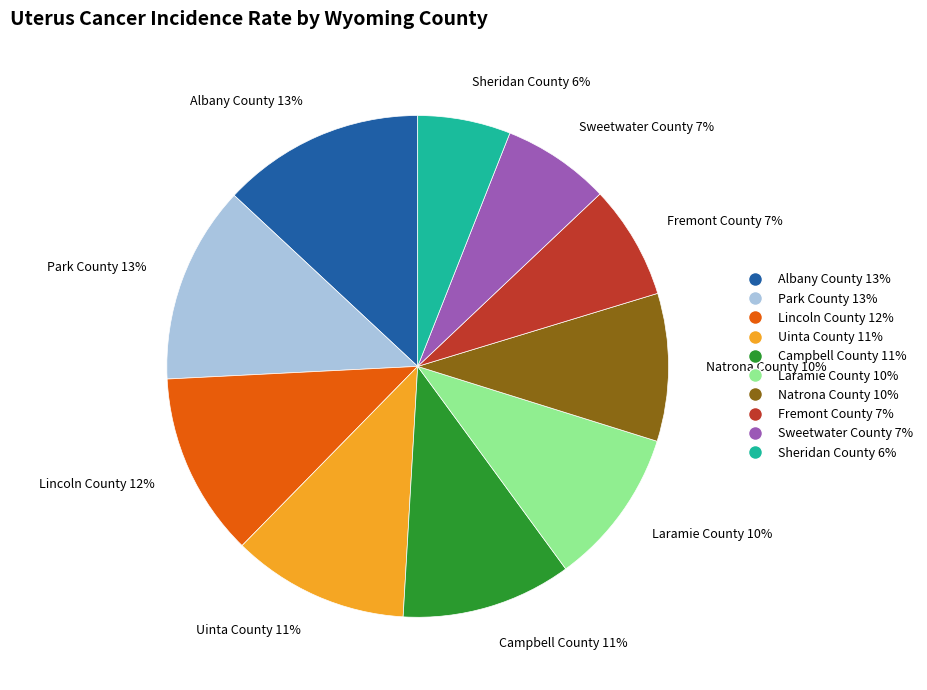

To the nearest percent, what is the combined percentage of Fremont County and Campbell County?

18%